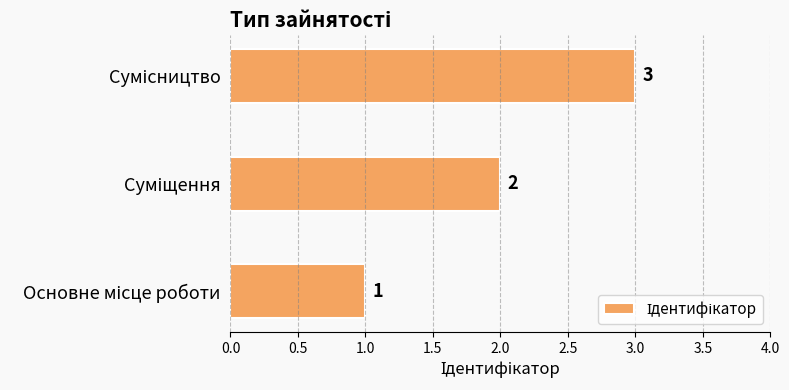

How many values are between 1 and 3?

3